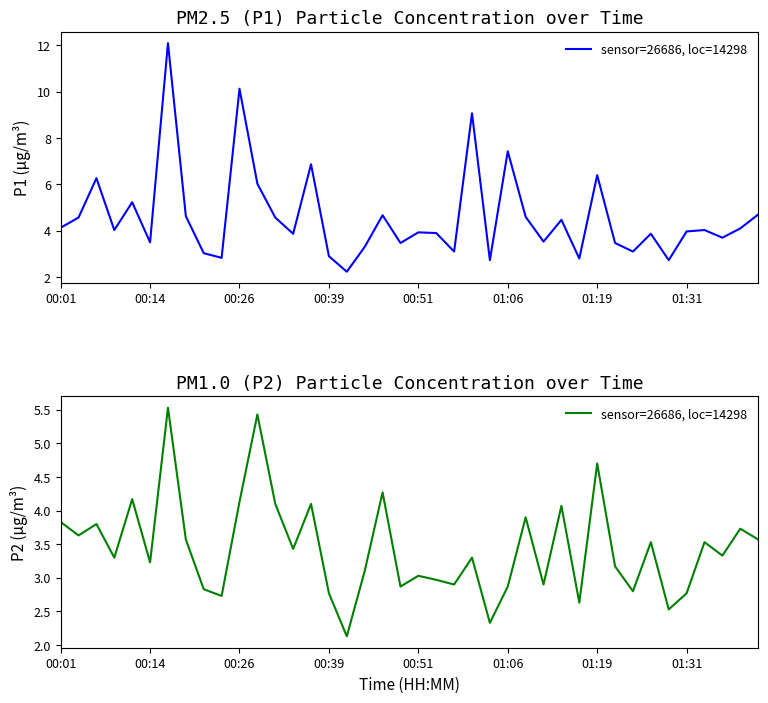

What is the value of the 14th point from the left?

3.4